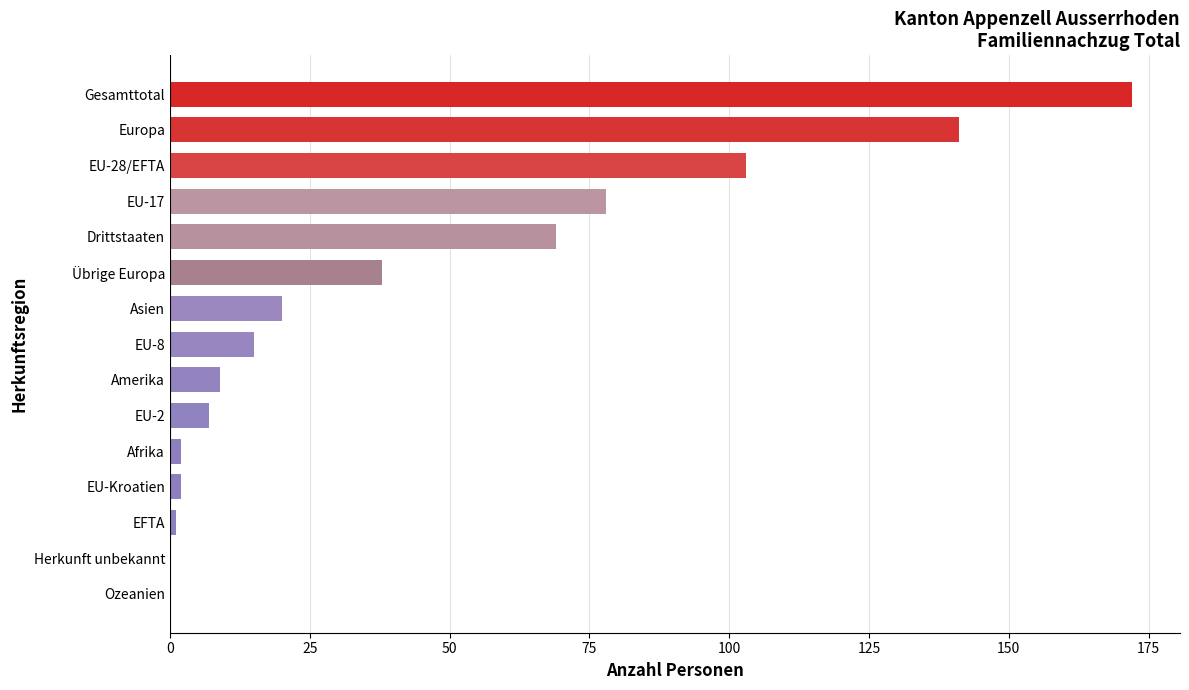

What is the sum of all values?

657